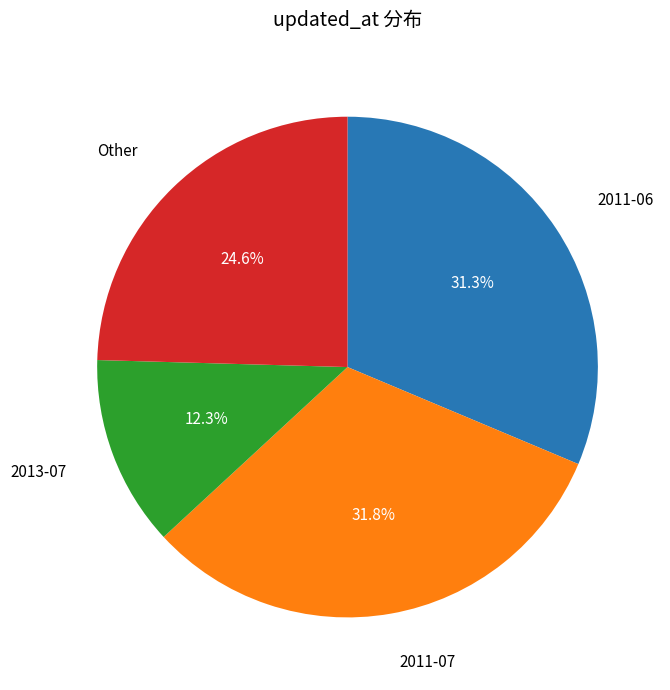

Is there a majority slice in this chart?

No